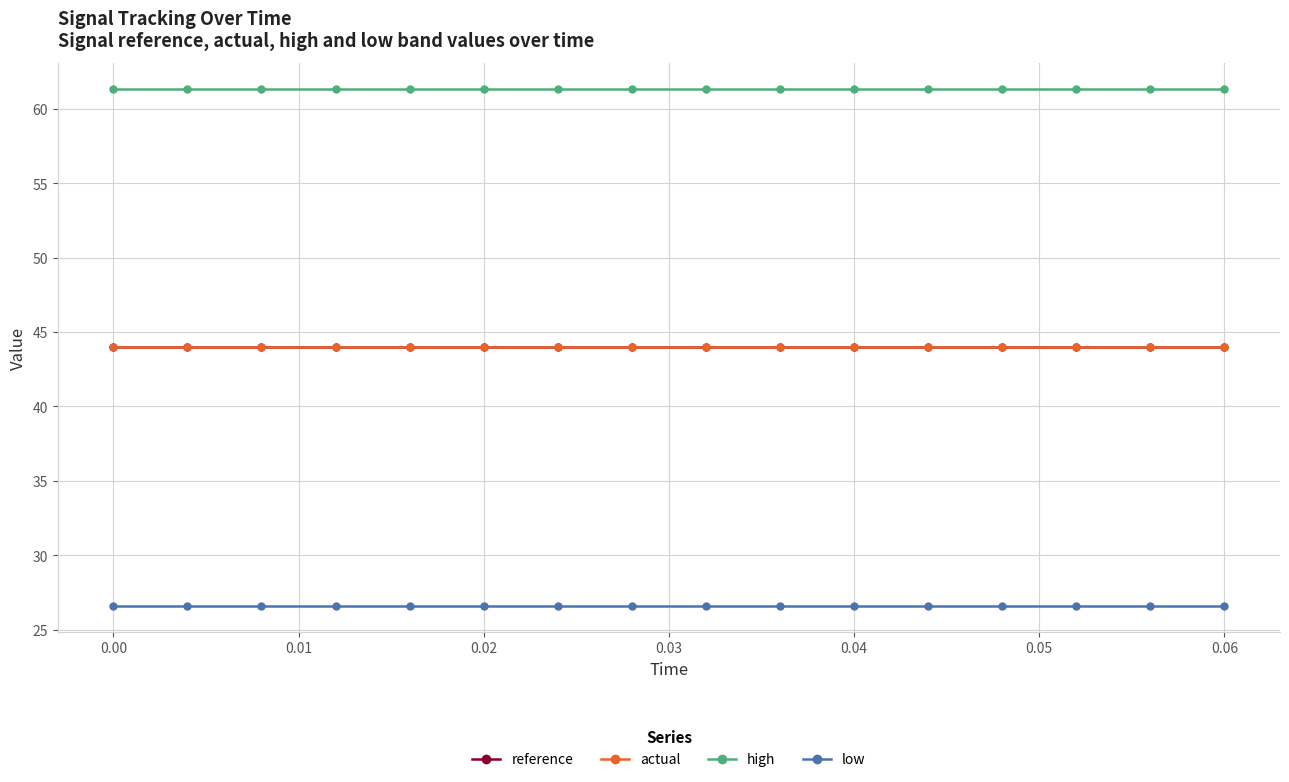

True or false: reference and low intersect in this chart.

False